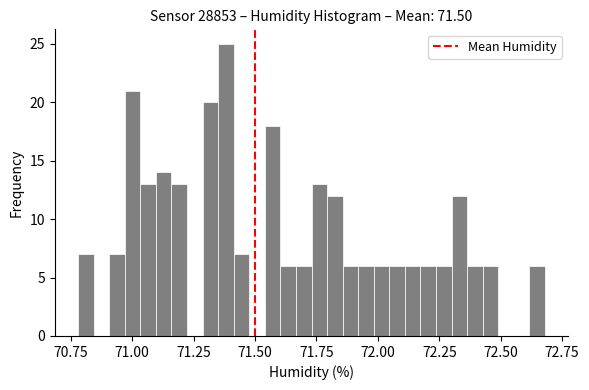

Read against the x-axis, roughly where is the centre of the tallest bar?

71.40